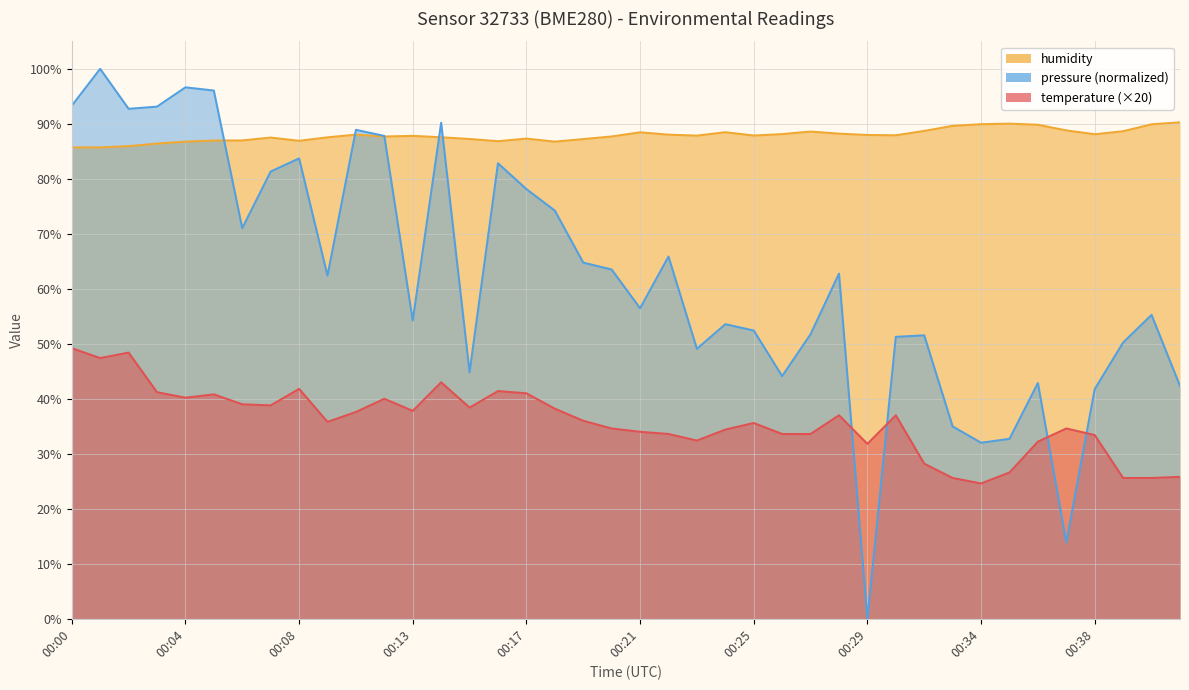

True or false: temperature and humidity intersect in this chart.

False